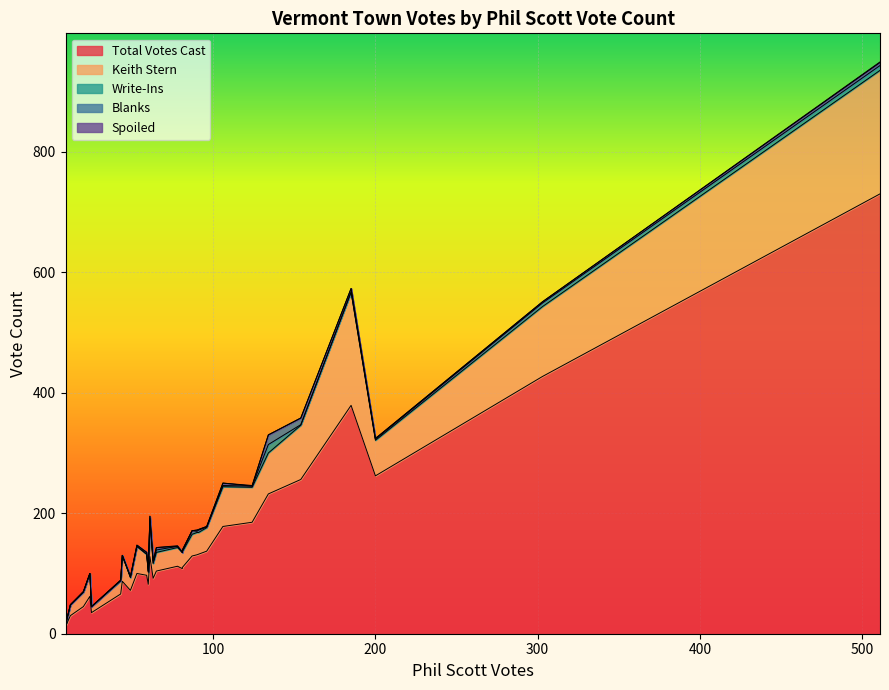

True or false: Keith Stern has a value of 31 at Brookfield.

True